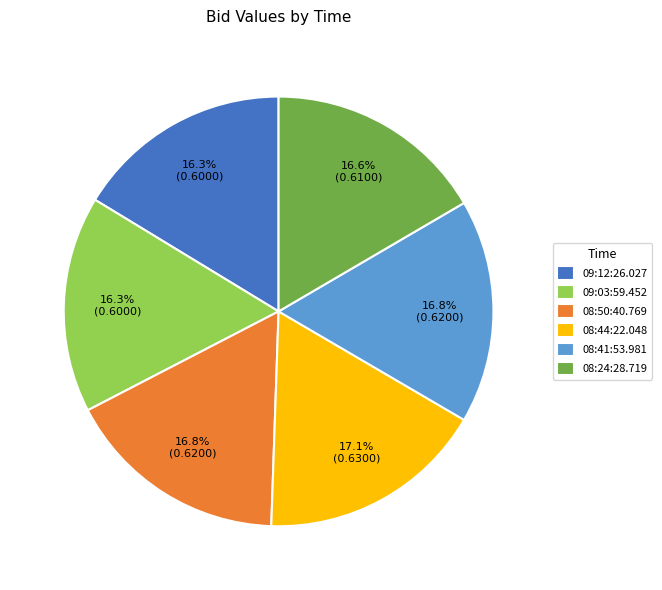

Does 08:50:40.769 represent more than half of the total?

No